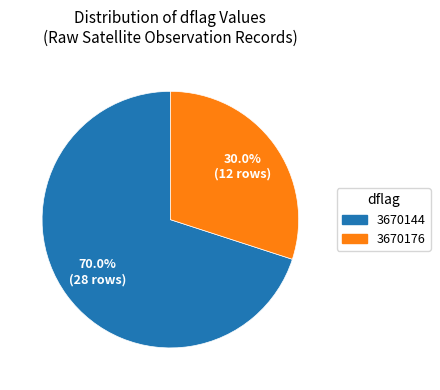

Count the number of slices in the pie.

2